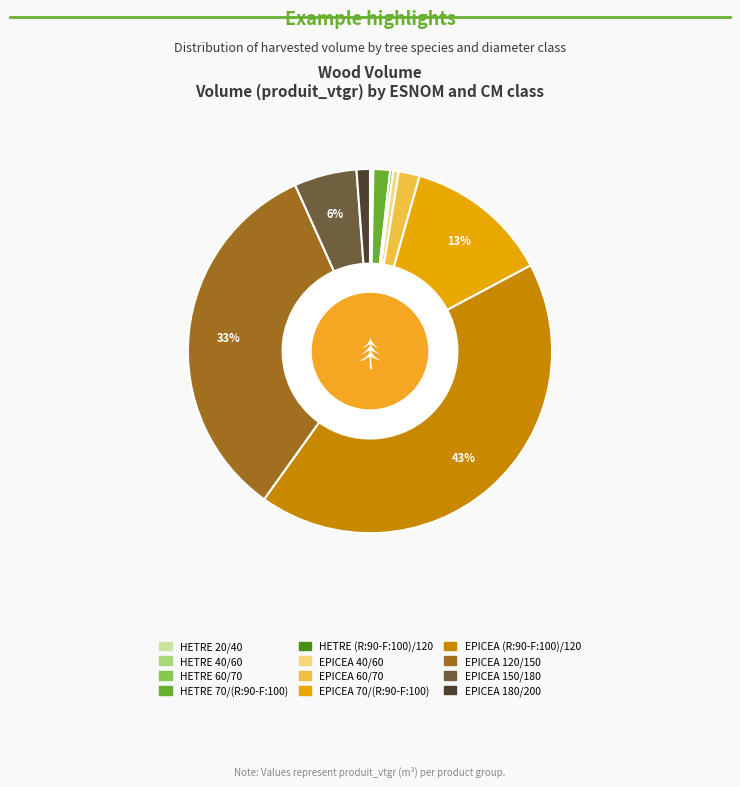

Combined, do HETRE 70/(R:90-F:100) and EPICEA 40/60 account for over 50%?

No